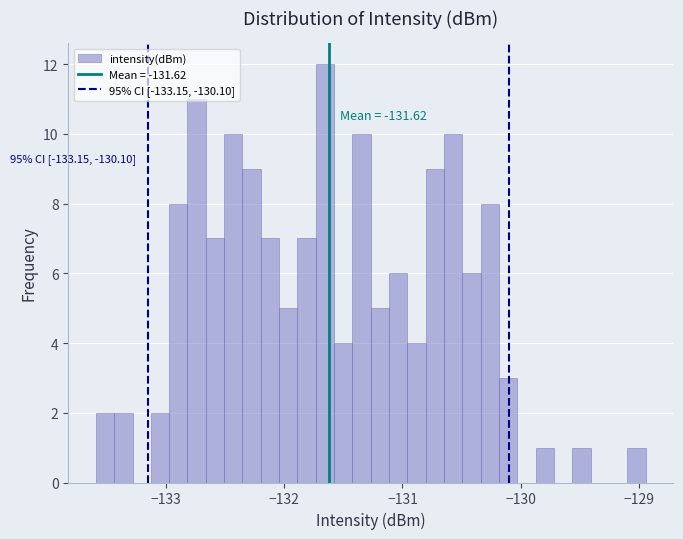

Read against the x-axis, roughly where is the centre of the tallest bar?

-131.7